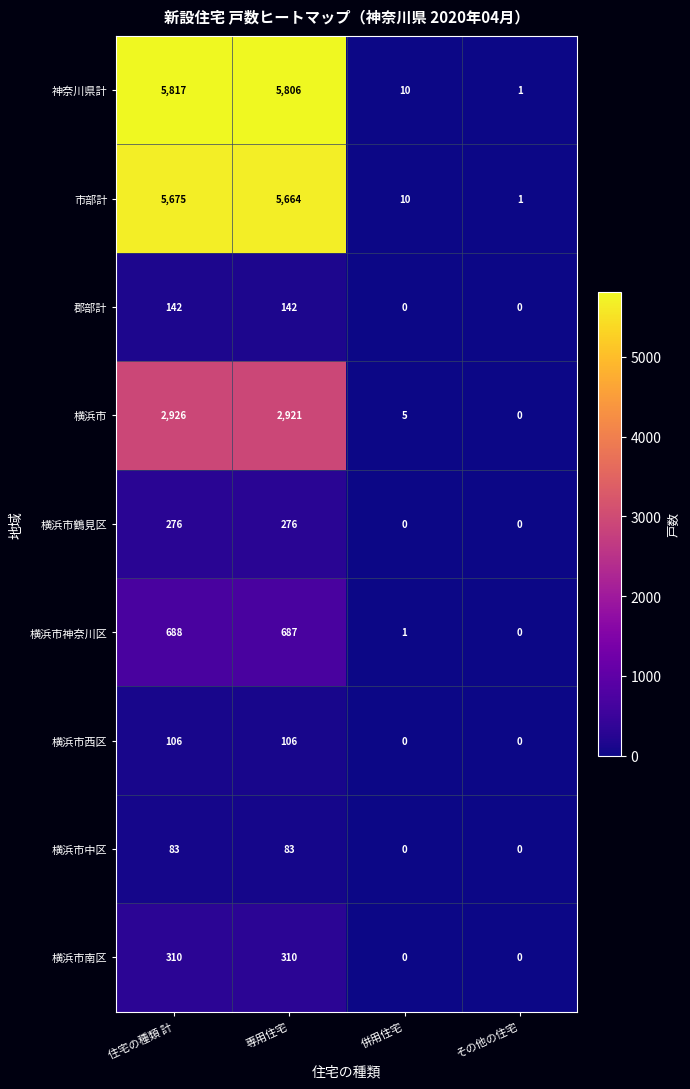

True or false: 横浜市中区 has a value of 109 at 専用住宅.

False